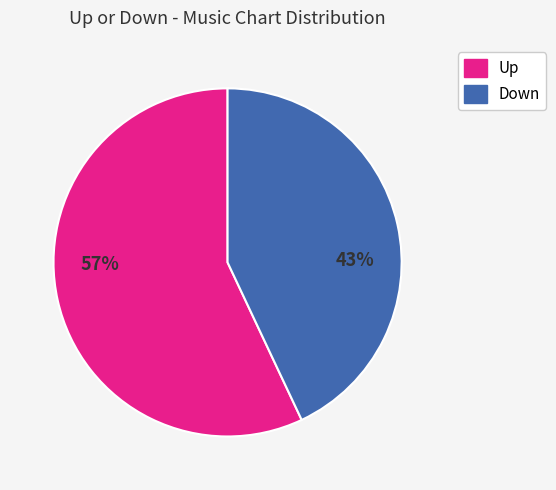

How many slices are in this pie chart?

2